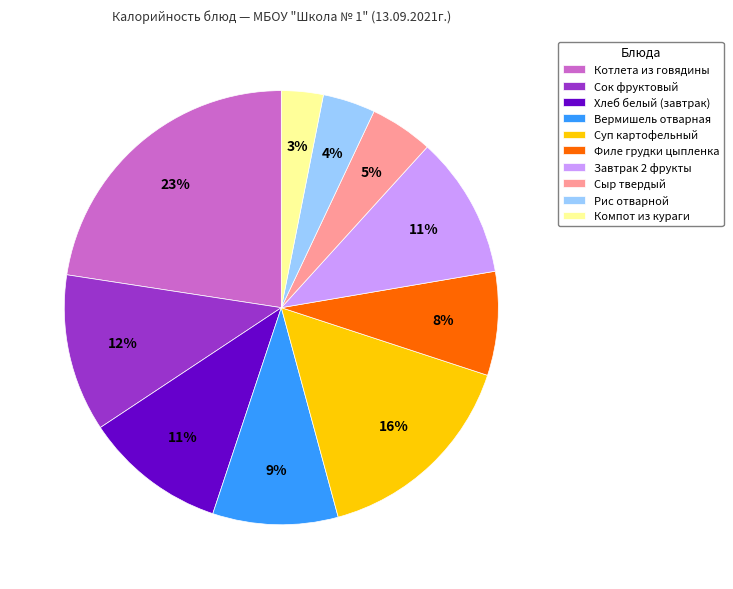

How many segments does this pie chart have?

10